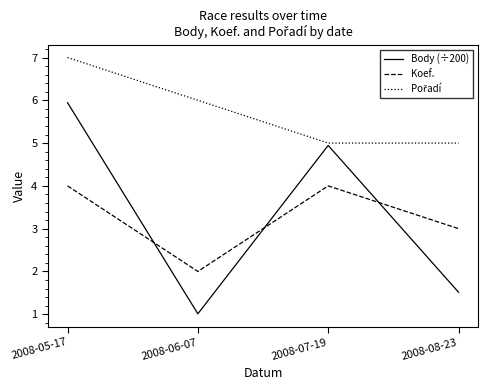

What position from the right is 2008-05-17?

4